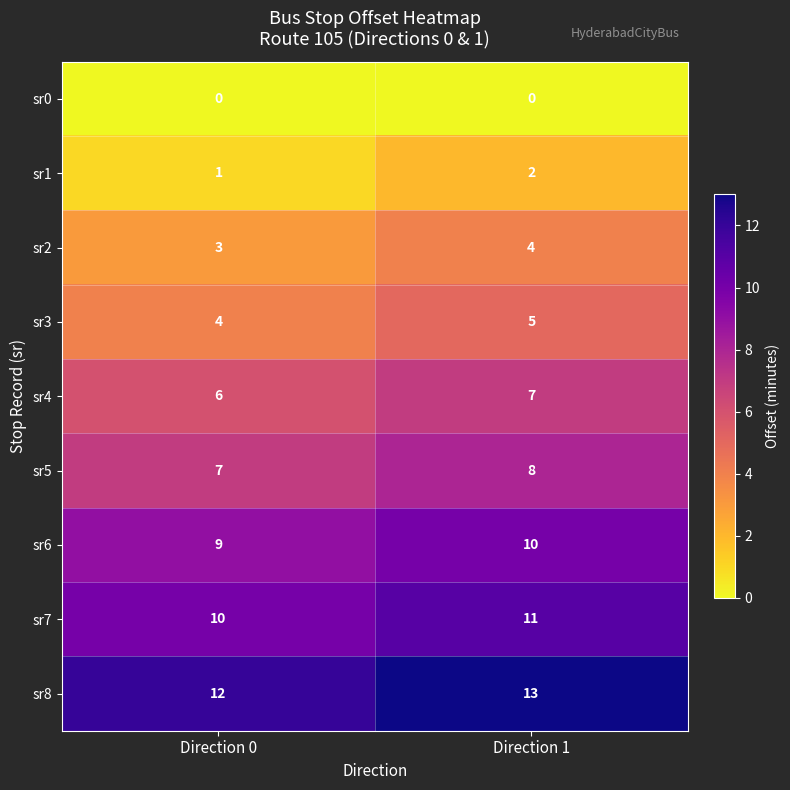

Reading right to left, transcribe all the data shown in this chart.

sr0: 0	0
sr1: 2	1
sr2: 4	3
sr3: 5	4
sr4: 7	6
sr5: 8	7
sr6: 10	9
sr7: 11	10
sr8: 13	12